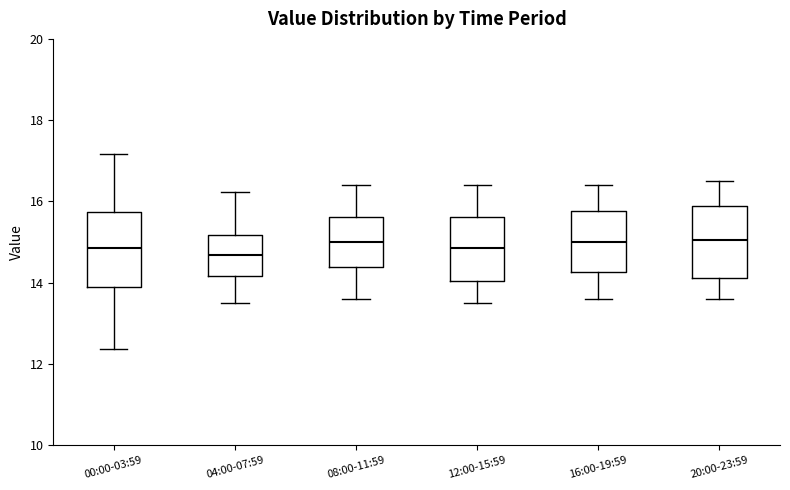

Reading left to right, read every box against the y-axis: the position of its median line, the range the box covers, and the ends of its whiskers. The values are not printed on the chart, so give them approximately, as read against the axis.

00:00-03:59: median 14.8, box 13.8 to 15.8, whiskers 12.4 to 17.2
04:00-07:59: median 14.6, box 14.2 to 15.2, whiskers 13.6 to 16.2
08:00-11:59: median 15.0, box 14.4 to 15.6, whiskers 13.6 to 16.4
12:00-15:59: median 14.8, box 14.0 to 15.6, whiskers 13.6 to 16.4
16:00-19:59: median 15.0, box 14.2 to 15.8, whiskers 13.6 to 16.4
20:00-23:59: median 15.0, box 14.2 to 15.8, whiskers 13.6 to 16.6